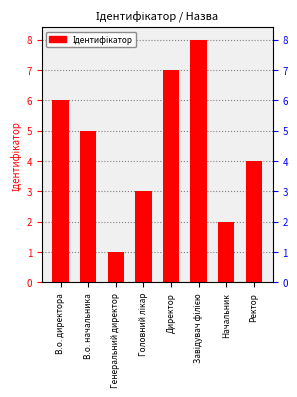

What is the change in value from В.о. начальника to Генеральний директор?

-4